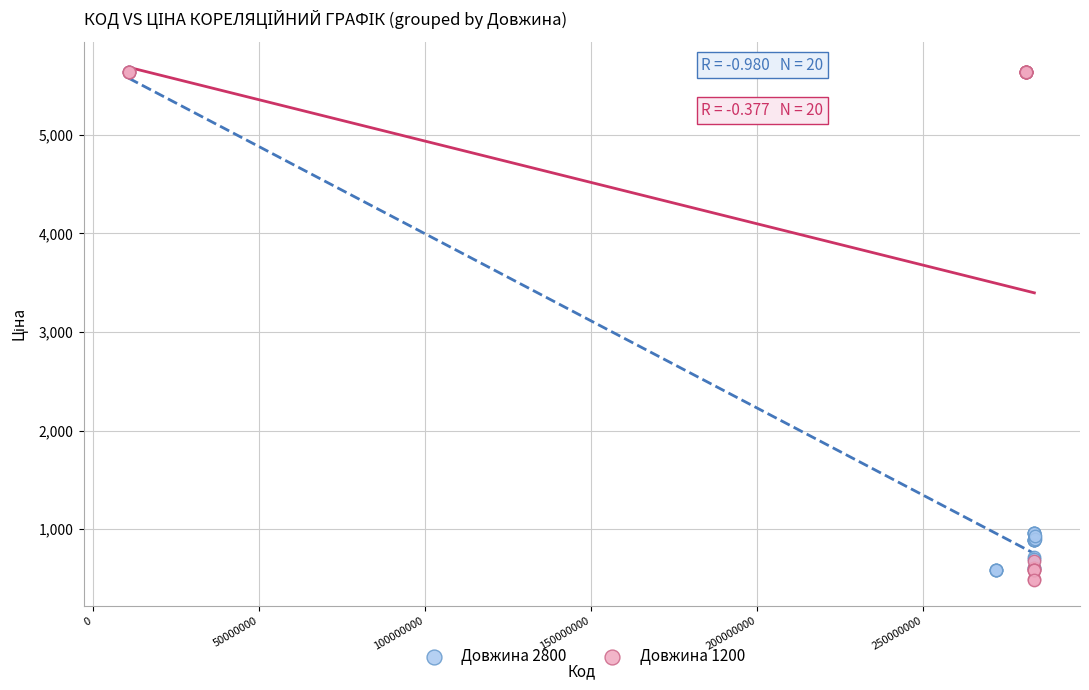

What are all the series names shown in the legend?

Довжина 2800, Довжина 1200